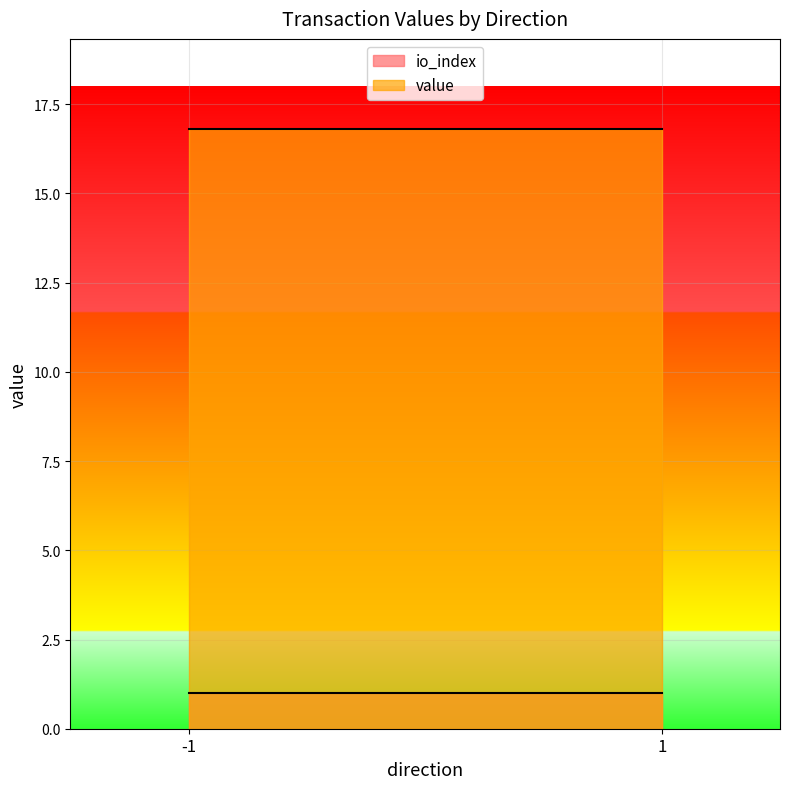

True or false: io_index and value cross at least once.

False